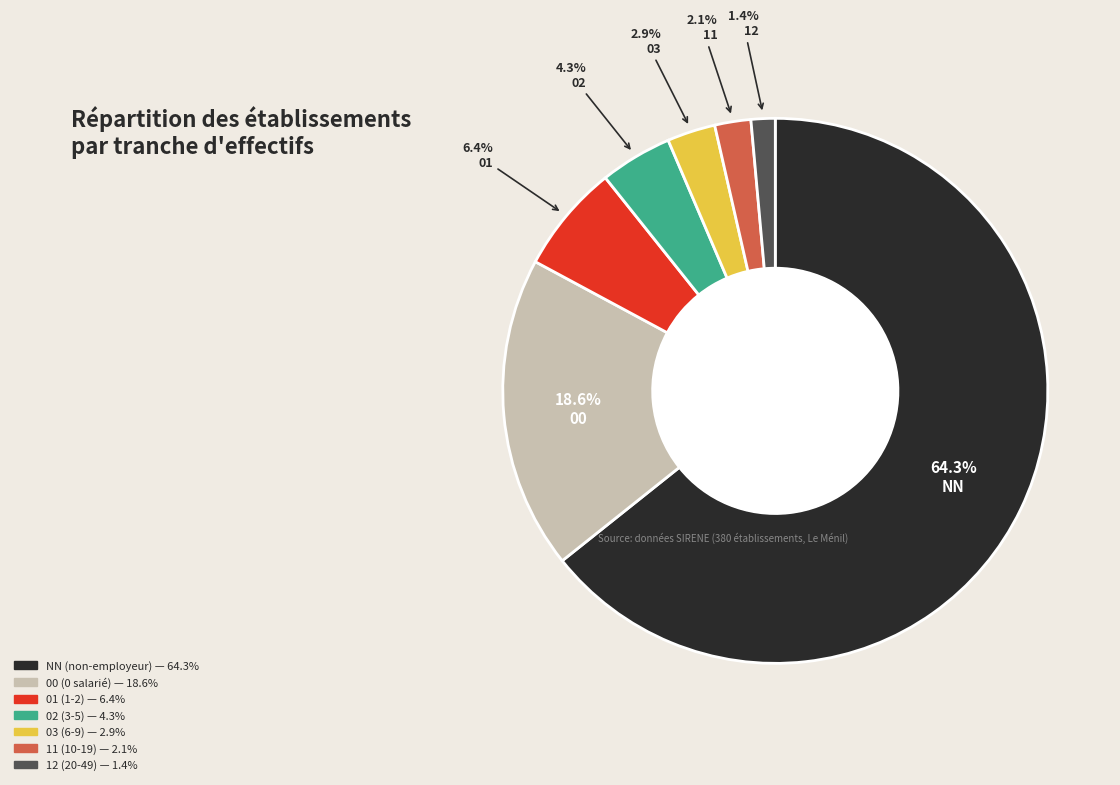

To the nearest percent, what is the combined percentage of NN and 12?

66%